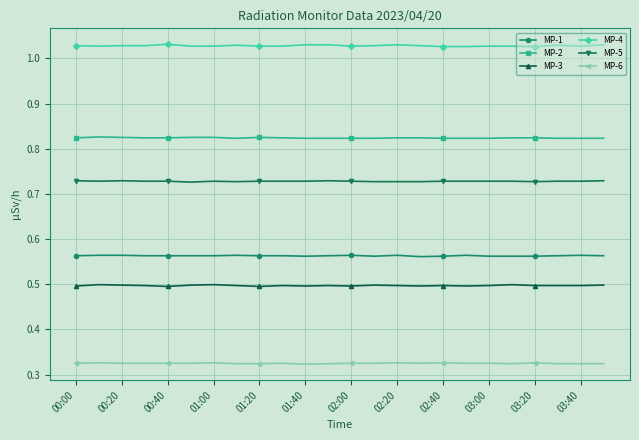

How many MP-3 values are between 0 and 1?

24